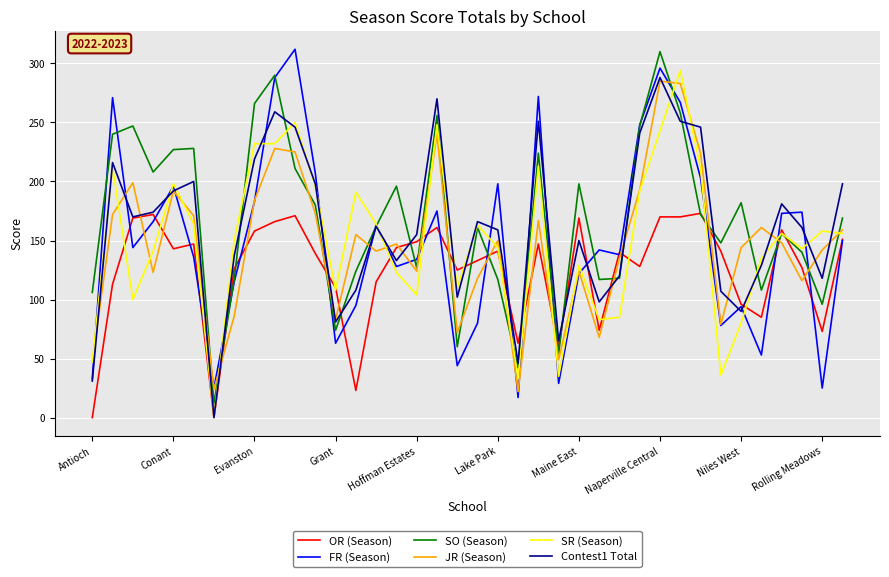

What is the maximum value for SR (Season)?

294